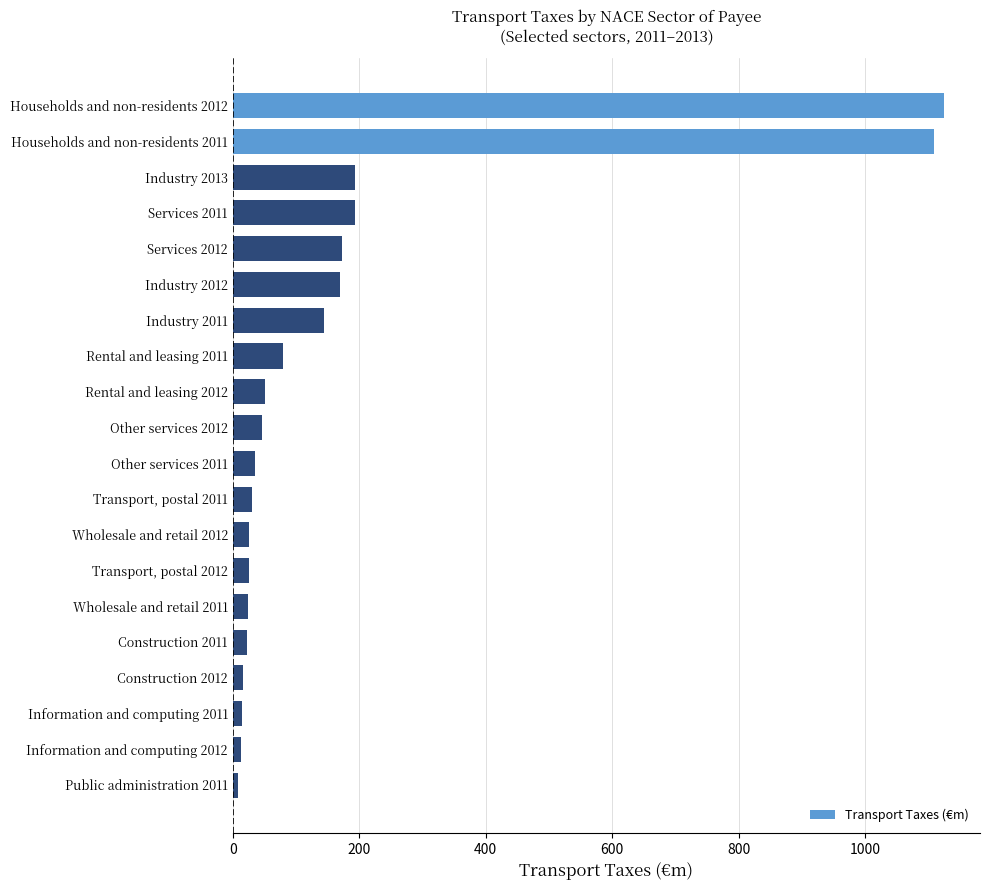

What is the difference between the maximum and minimum values?

1116